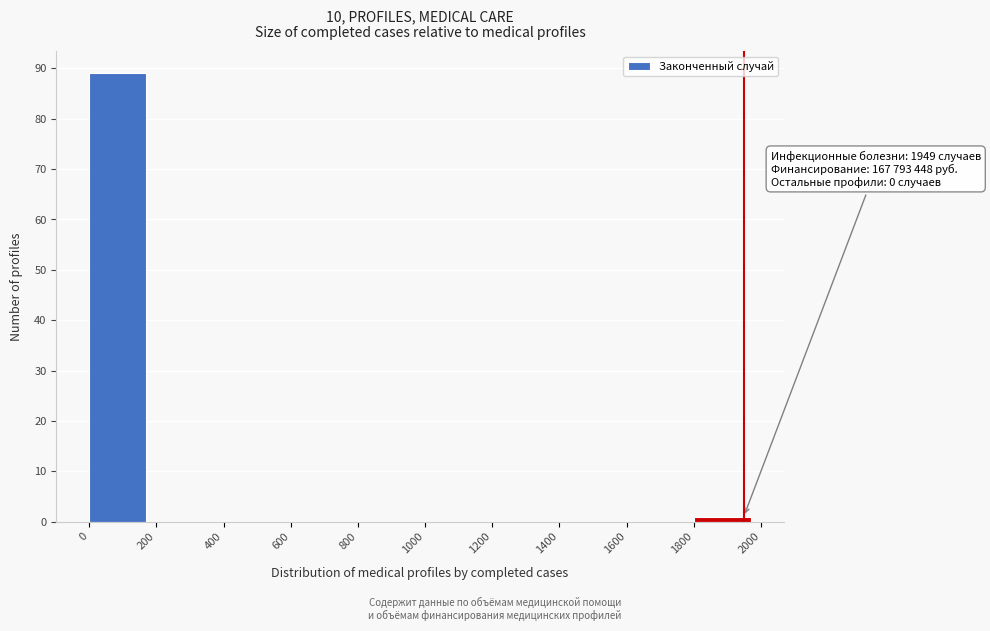

Over which range of the x-axis is the bar tallest?

0 to 200